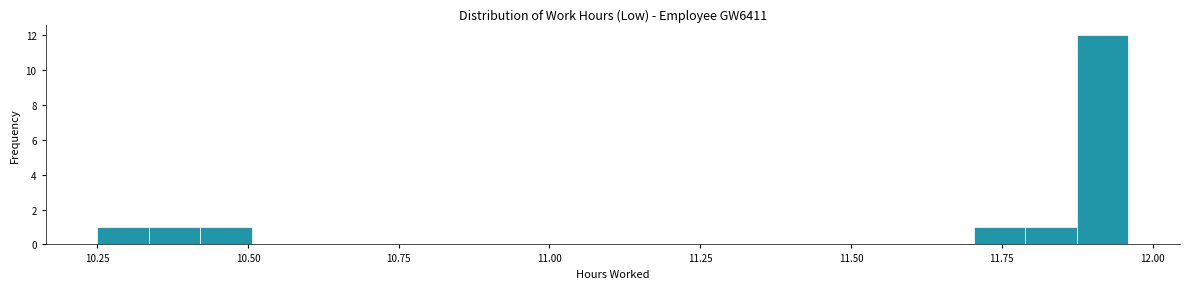

Read against the x-axis, roughly where is the centre of the tallest bar?

11.90